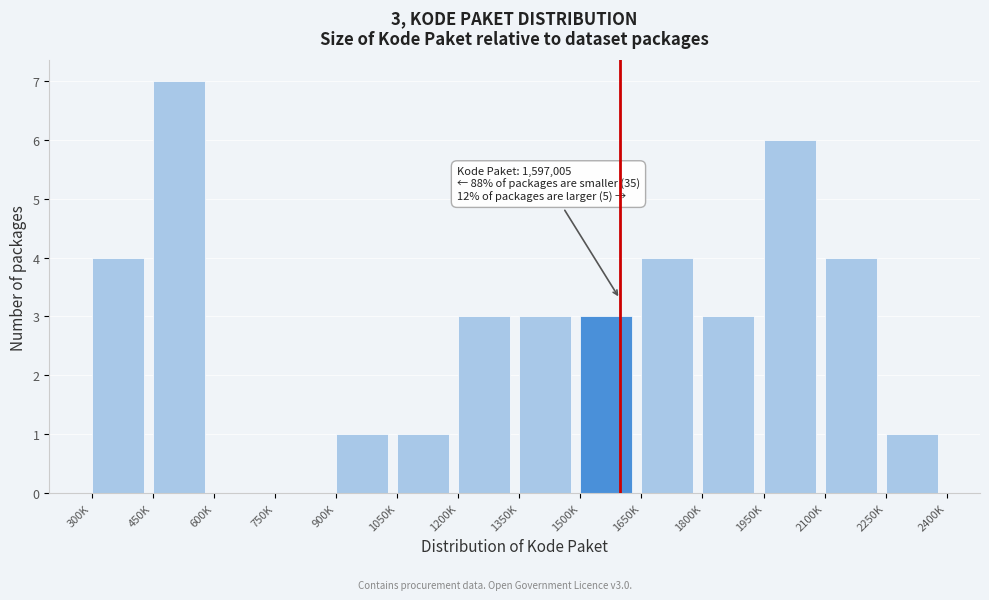

Reading right to left, list all the values displayed in this chart.

2250K=1	2100K=4	1950K=6	1800K=3	1650K=4	1500K=3	1350K=3	1200K=3	1050K=1	900K=1	750K=0	600K=0	450K=7	300K=4